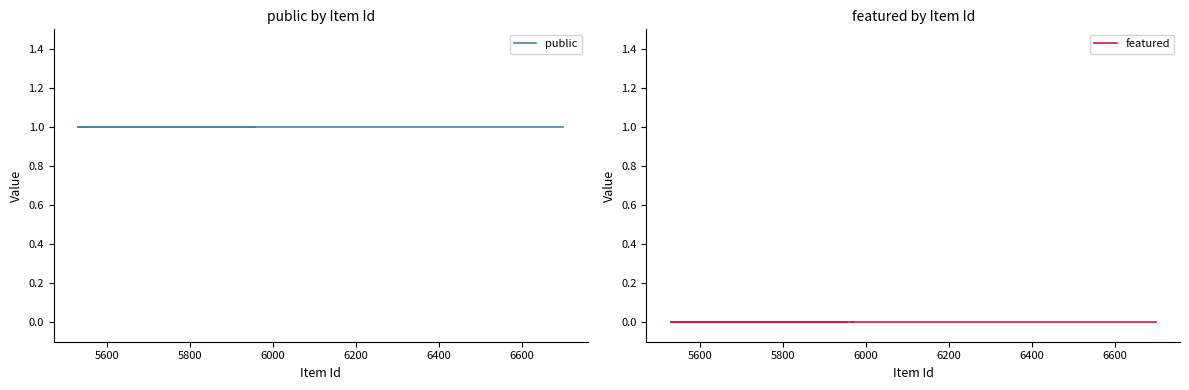

At how many categories does at least one series exceed 0?

12